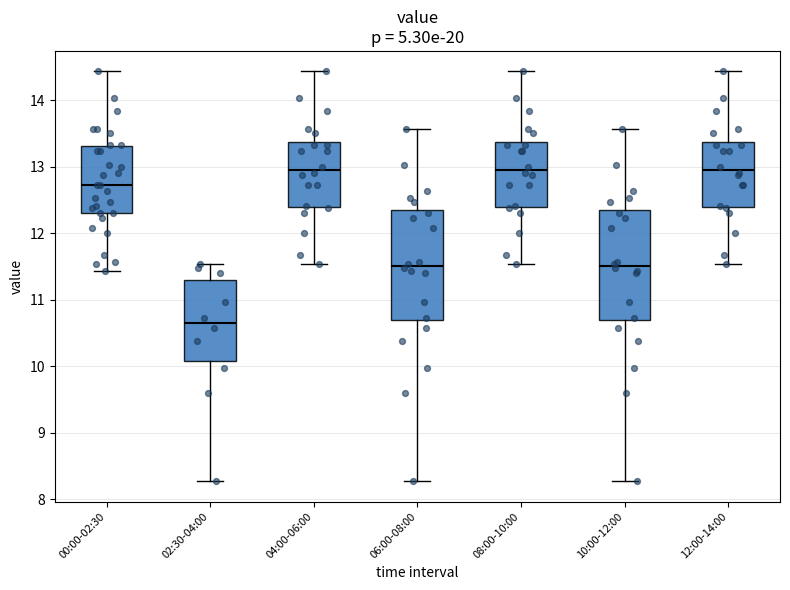

Reading left to right, read every box against the y-axis: the position of its median line, the range the box covers, and the ends of its whiskers. The values are not printed on the chart, so give them approximately, as read against the axis.

00:00-02:30: median 12.7, box 12.3 to 13.3, whiskers 11.4 to 14.4
02:30-04:00: median 10.7, box 10.1 to 11.3, whiskers 8.3 to 11.5
04:00-06:00: median 13.0, box 12.4 to 13.4, whiskers 11.5 to 14.4
06:00-08:00: median 11.5, box 10.7 to 12.3, whiskers 8.3 to 13.6
08:00-10:00: median 13.0, box 12.4 to 13.4, whiskers 11.5 to 14.4
10:00-12:00: median 11.5, box 10.7 to 12.3, whiskers 8.3 to 13.6
12:00-14:00: median 13.0, box 12.4 to 13.4, whiskers 11.5 to 14.4